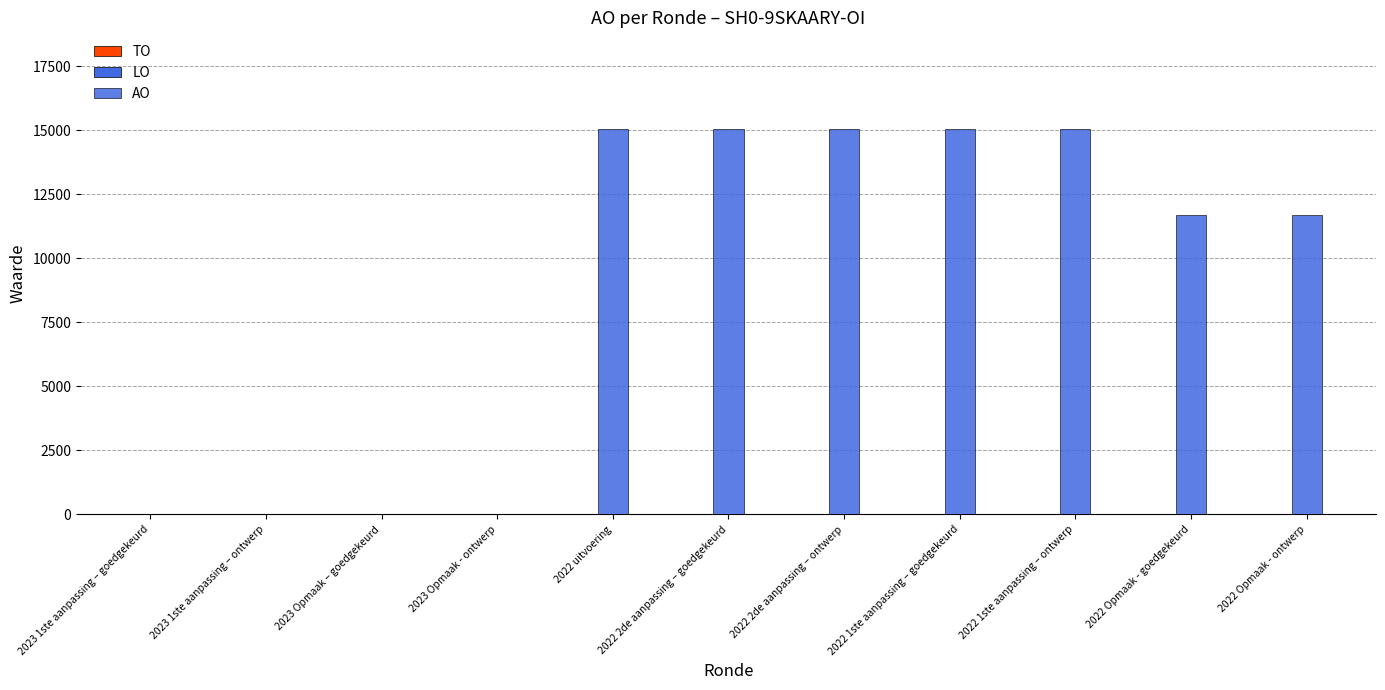

Which has a higher value, 2022 2de aanpassing – goedgekeurd or 2023 Opmaak – goedgekeurd?

2022 2de aanpassing – goedgekeurd